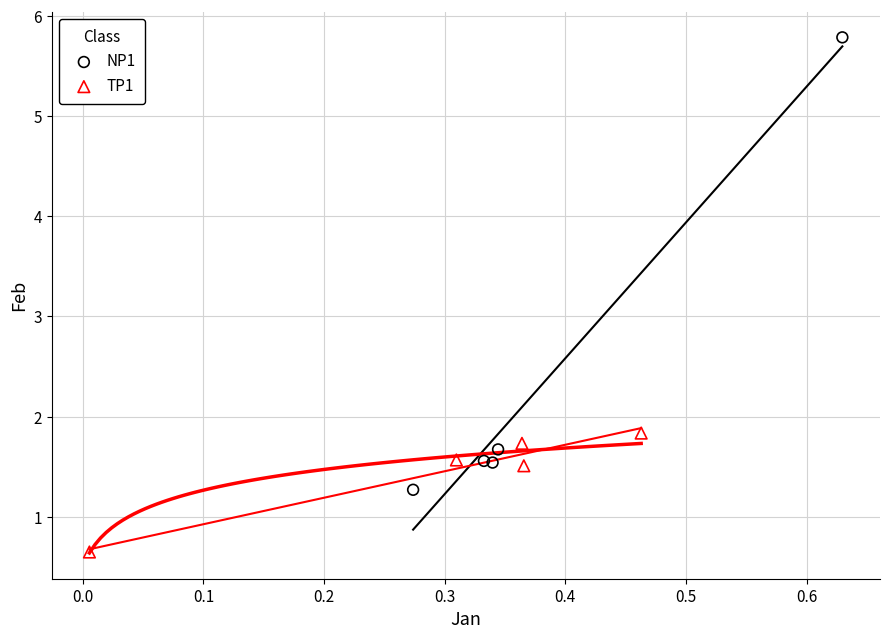

Which series reaches the minimum Y coordinate?

TP1